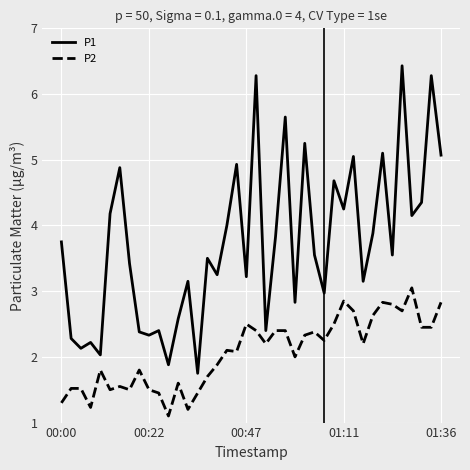

List the series in order of their overall mean, highest first.

P1, P2